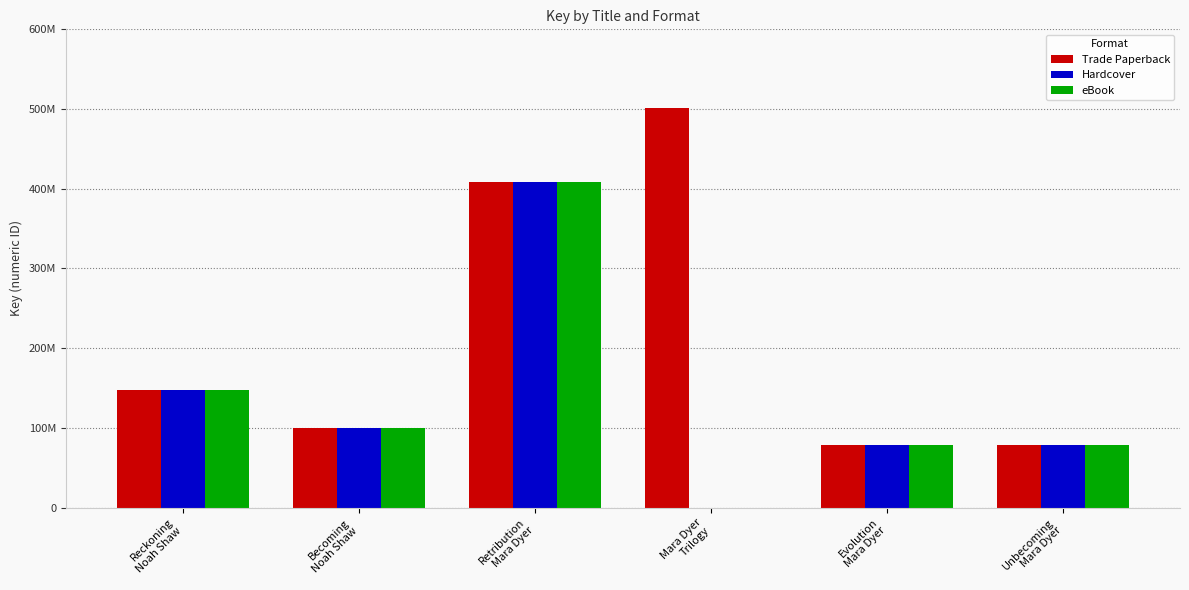

What is the sum of the eBook values at Mara Dyer
Trilogy and Reckoning
Noah Shaw?

147554599